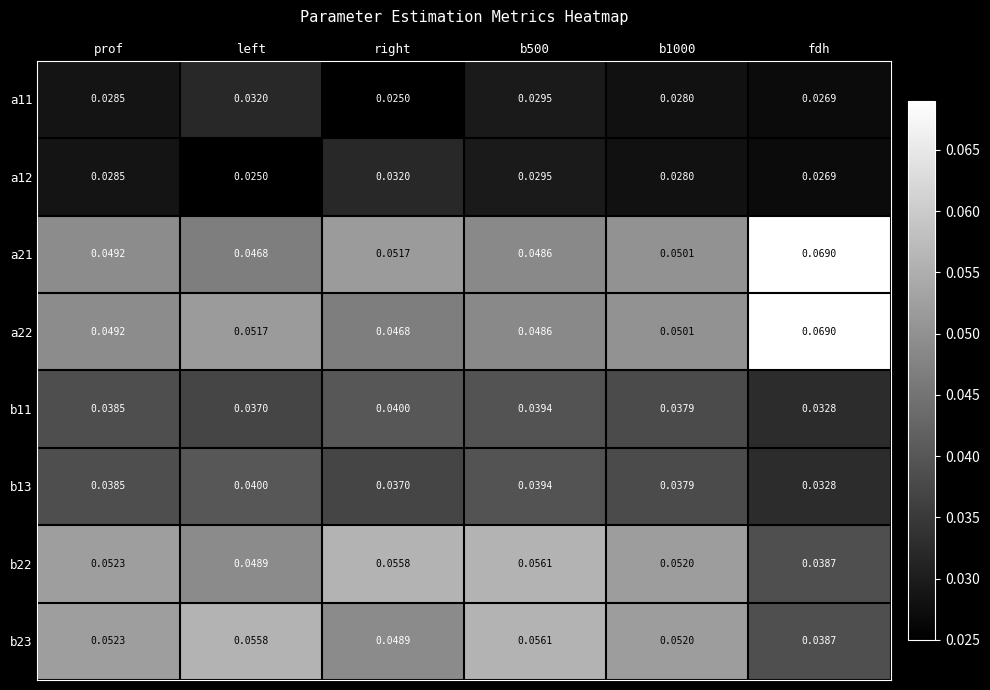

Where is a22 nearest to the value 0?

right